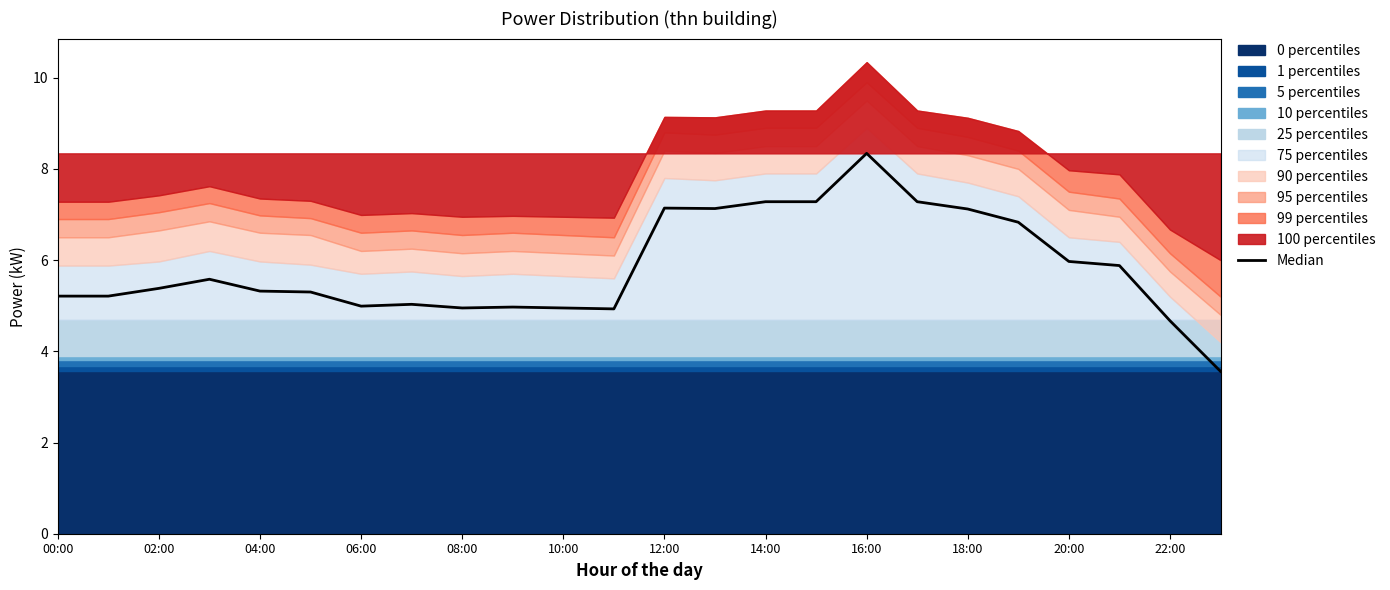

True or false: the data shows 6.0 at 20:00.

True